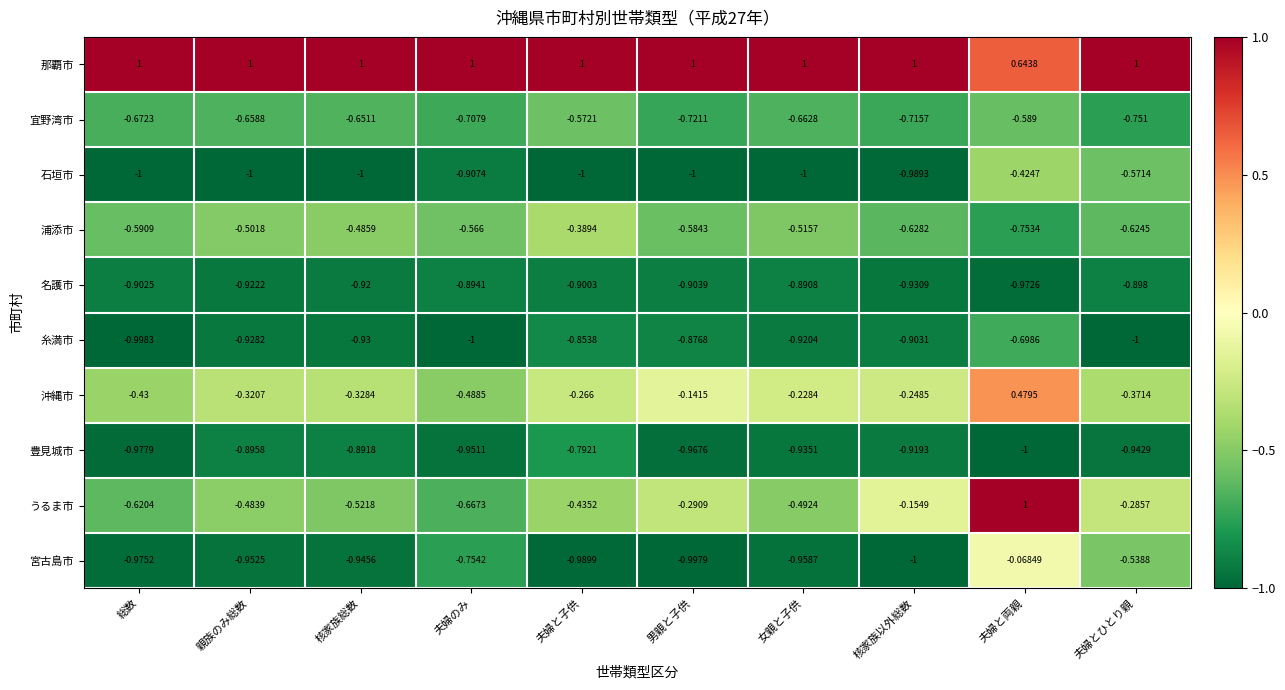

At how many categories does at least one series exceed 0?

10